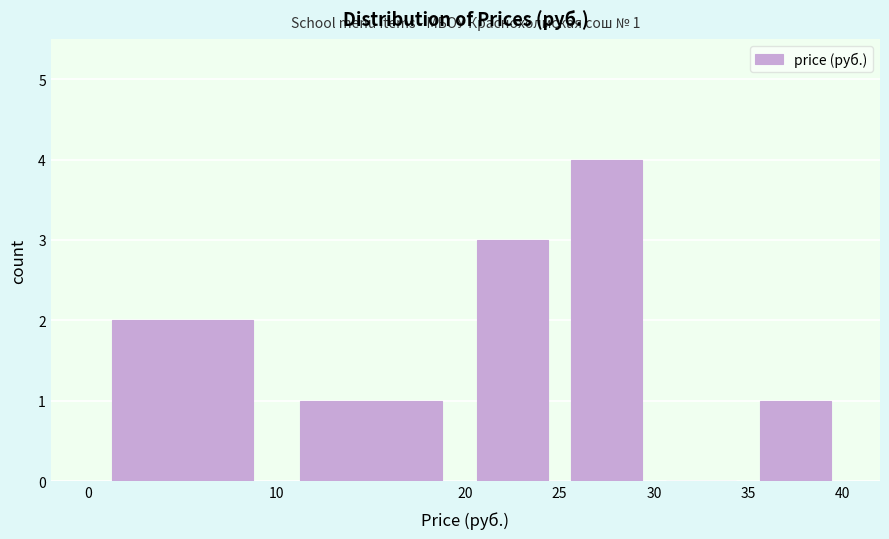

Which range on the x-axis has the tallest bar?

25 to 30